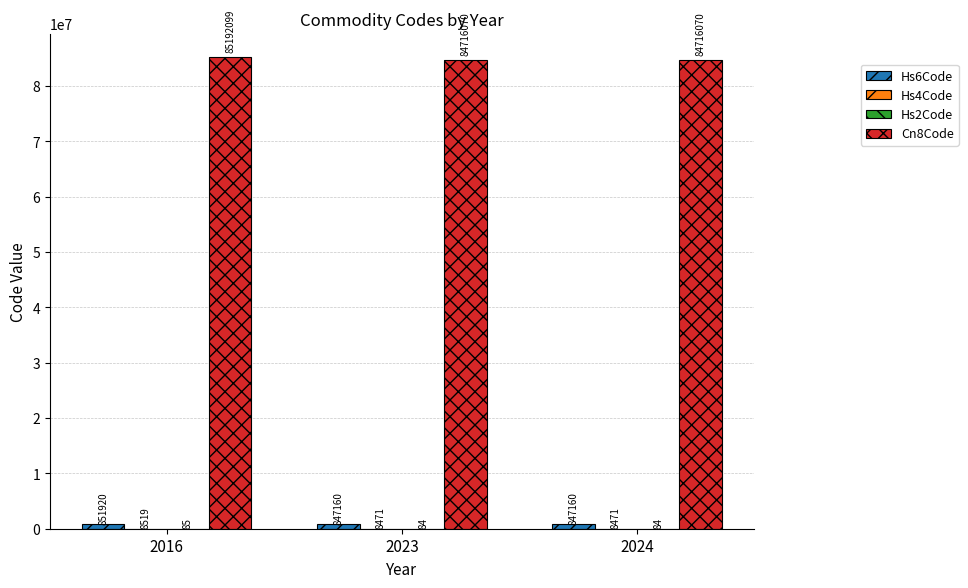

The Cn8Code series shows 57543987 at 2023. True or false?

False